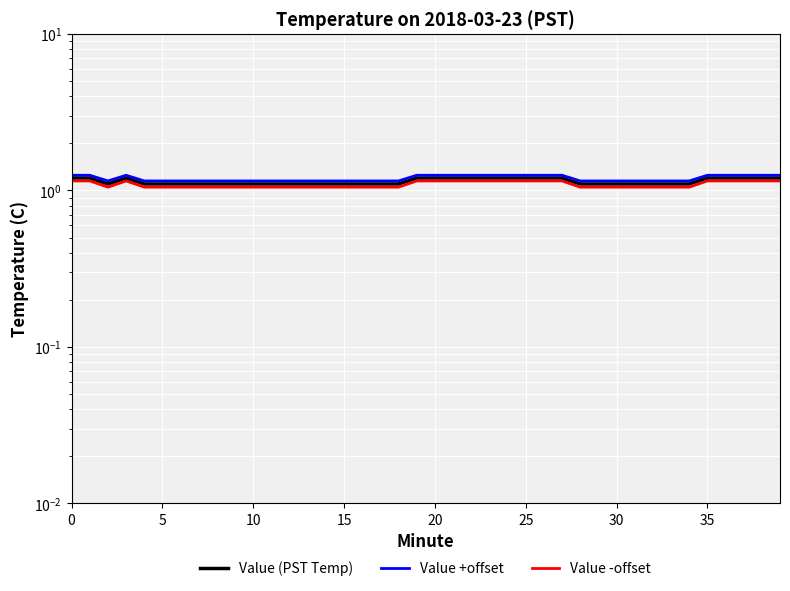

Which series has the largest range (max minus min)?

Value (PST Temp)